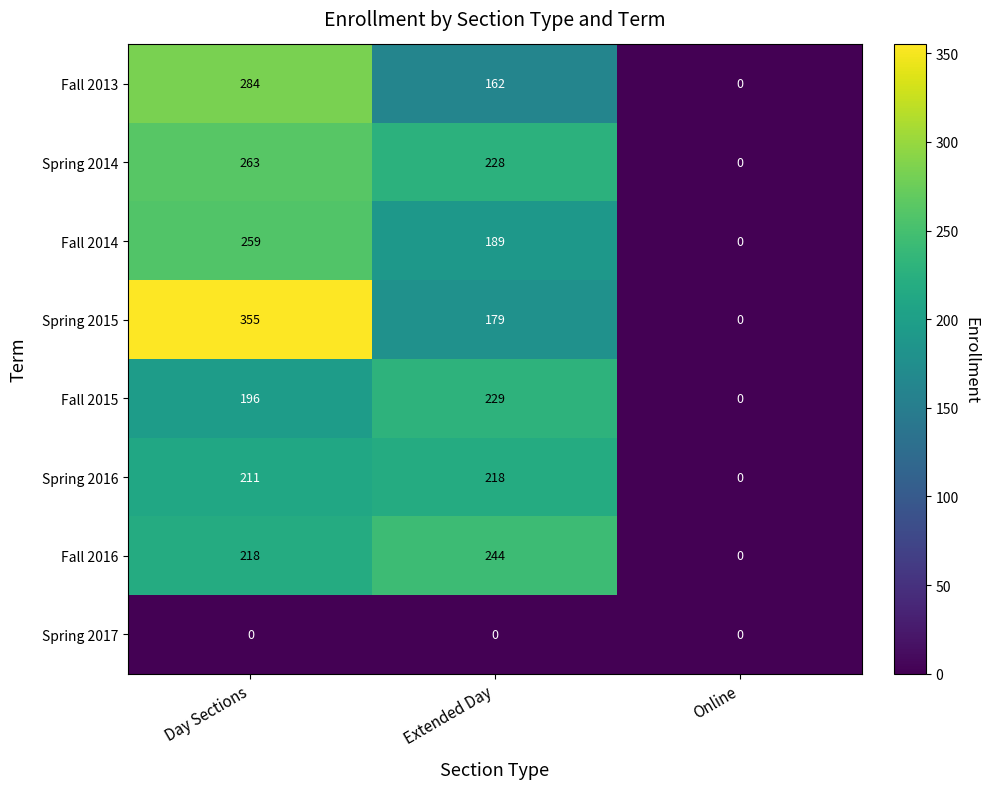

The value of Fall 2013 at Extended Day is 162. True or false?

True